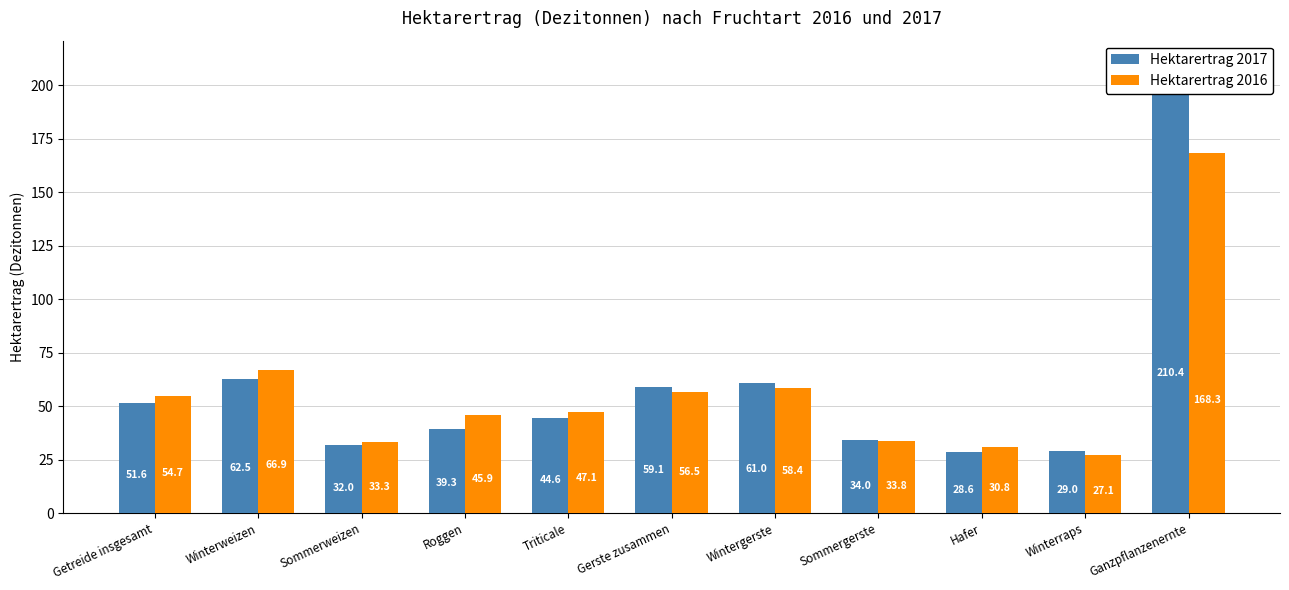

Is it true that Hektarertrag 2017 equals 34.0 at Sommergerste?

True